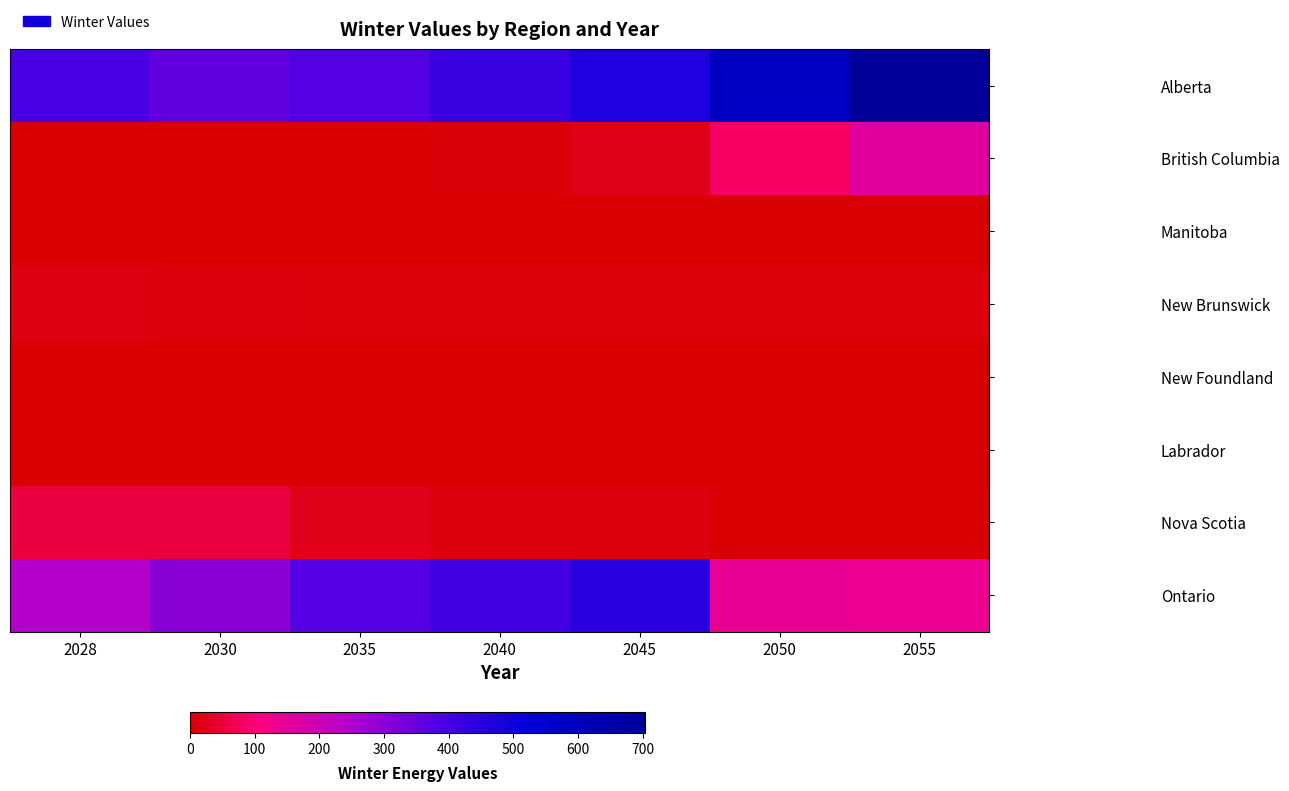

What is the spread (max minus min) of values at 2045?

467.3